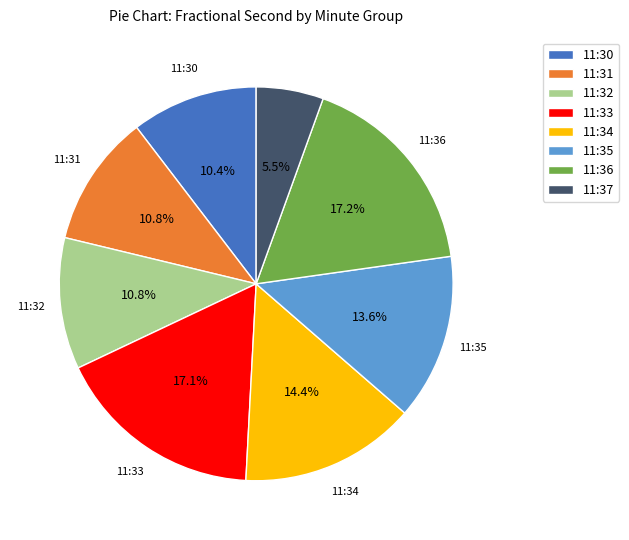

Which has a higher value, 11:35 or 11:37?

11:35